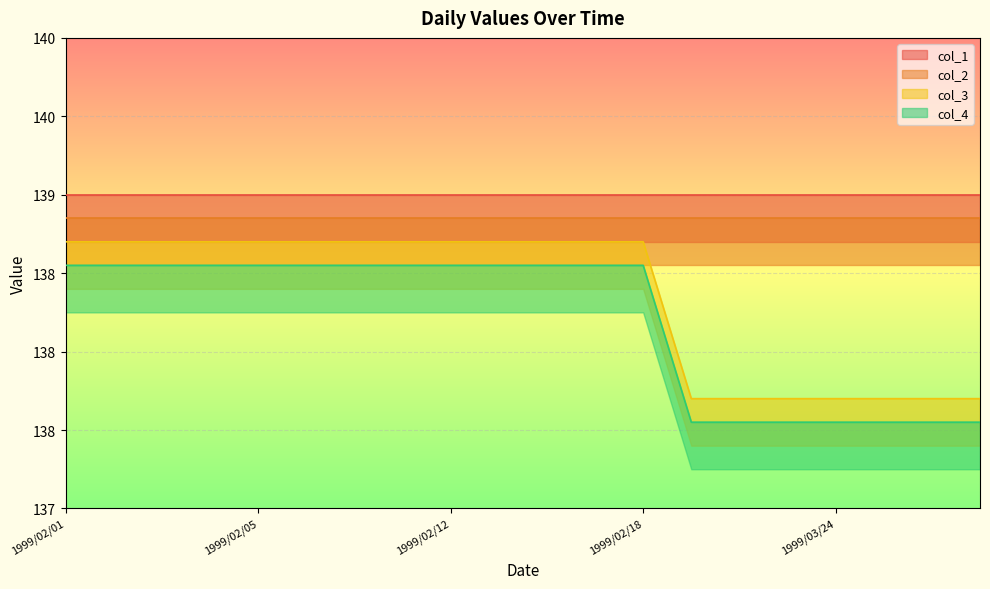

At how many categories does at least one series exceed 137?

20